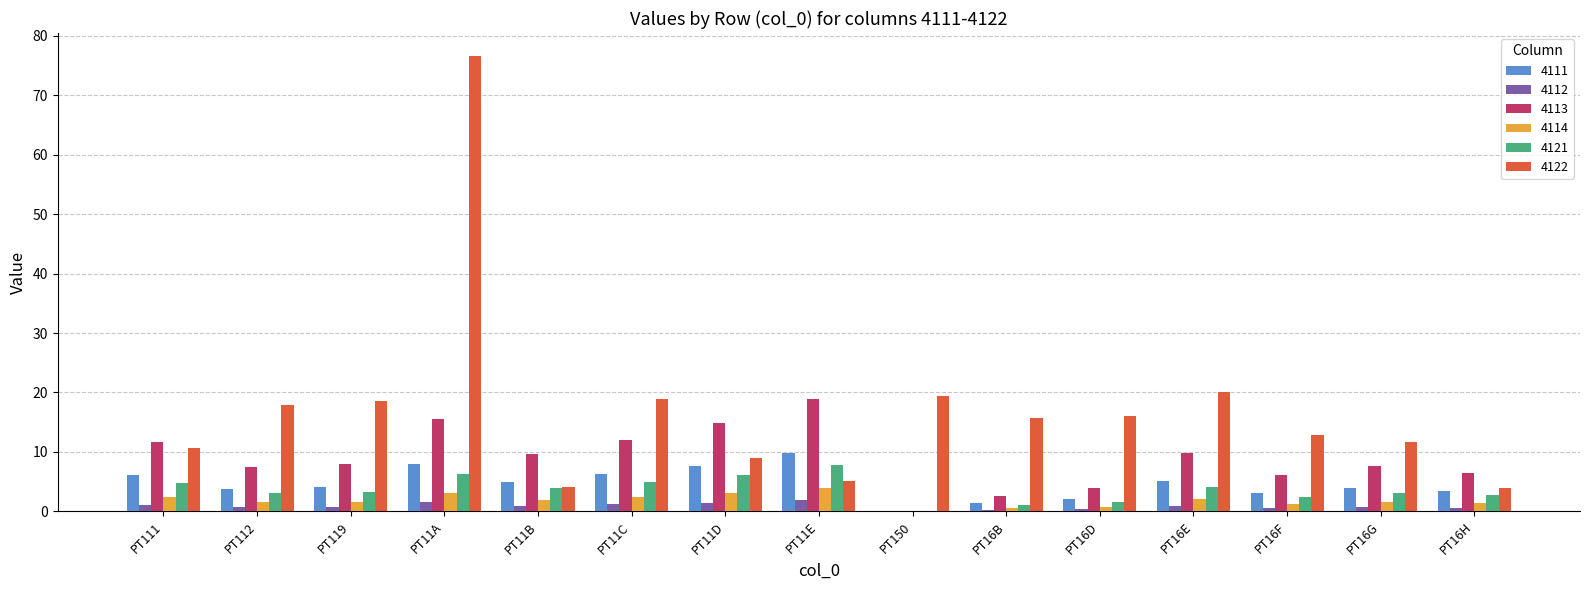

The 4122 series shows 20.0 at PT16E. True or false?

True